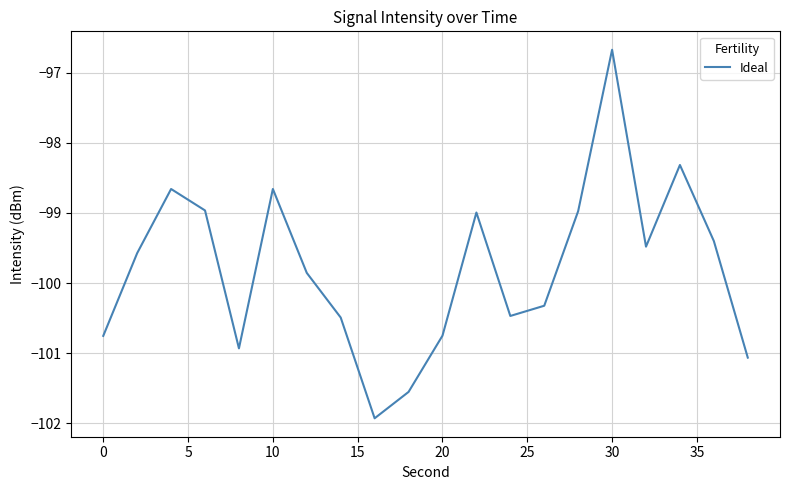

What is the difference between the maximum and minimum values?

5.3